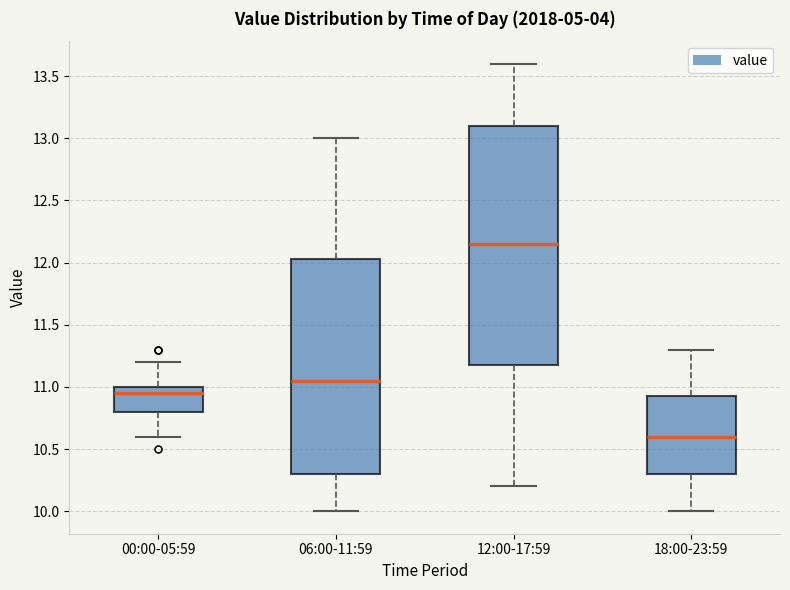

Where is the upper edge of the box for 18:00-23:59 on the y-axis? The values are not printed on the chart, so give them approximately, as read against the axis.

10.95